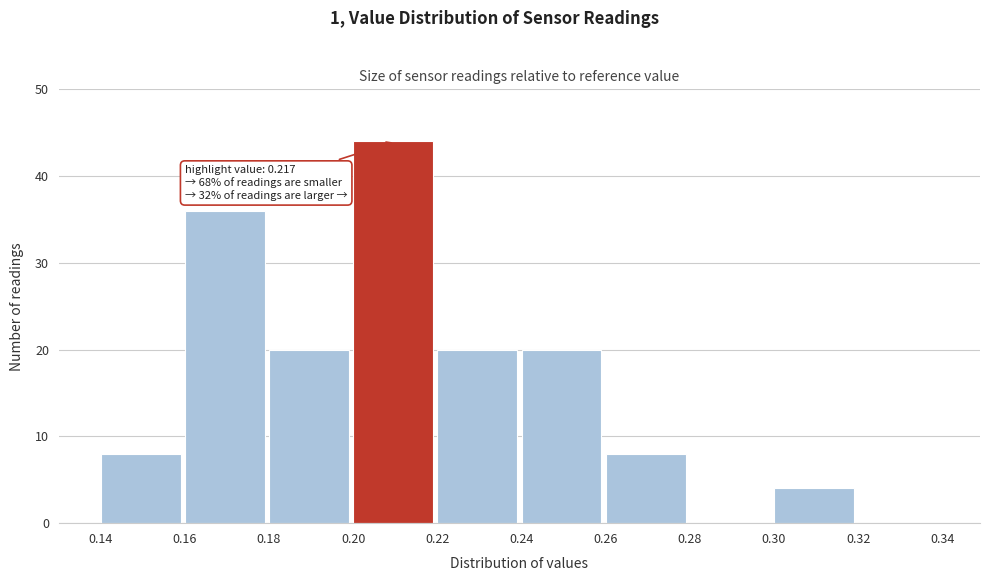

Which range on the x-axis has the tallest bar?

0.20 to 0.22